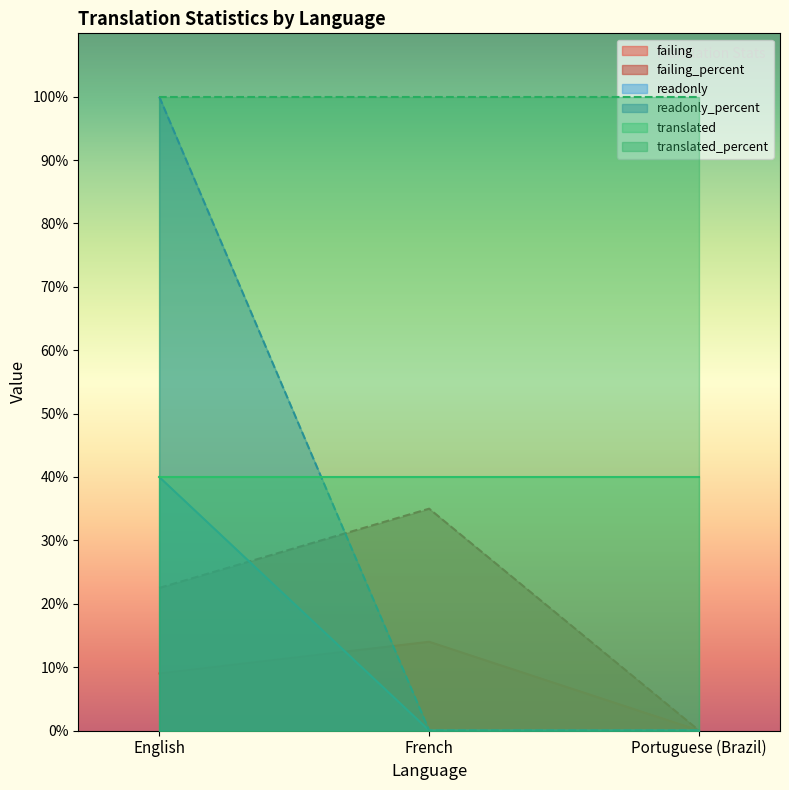

What is the average value of the readonly_percent series?

33.3